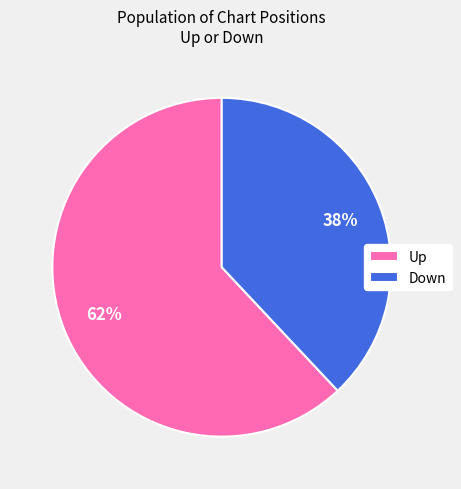

How many slices are in this pie chart?

2